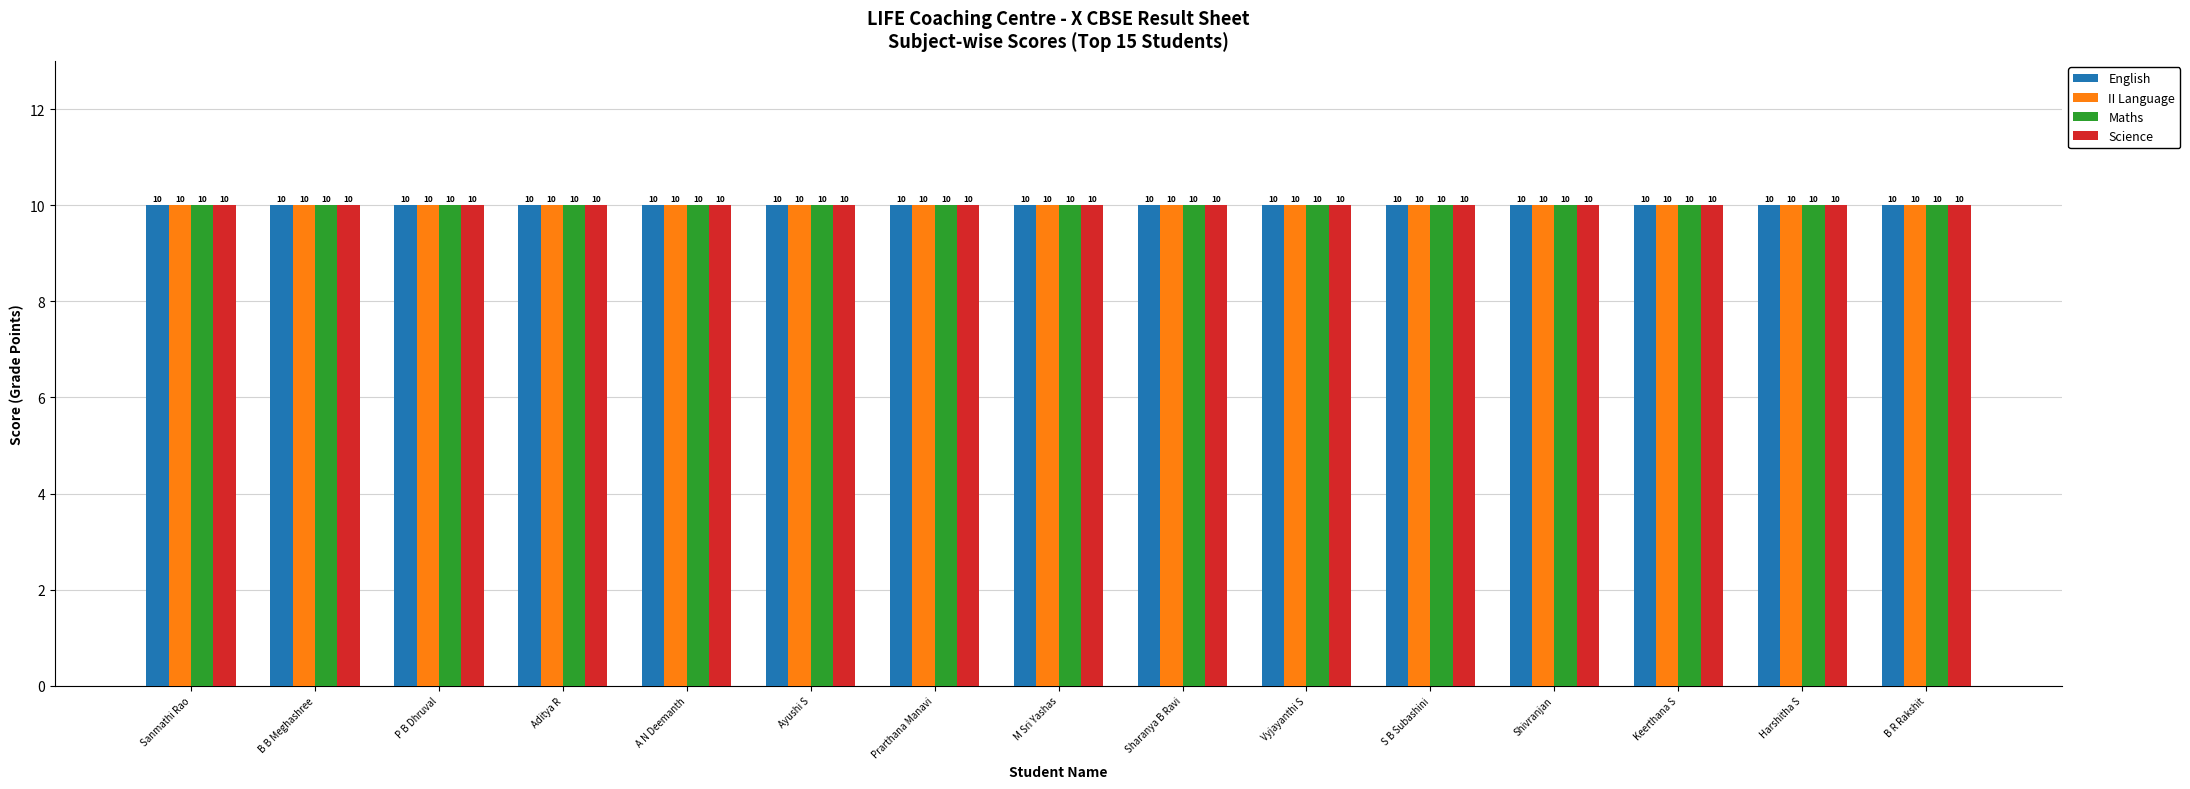

Which category has the highest value in the A1 (10 CGPA) series?

Sanmathi Rao